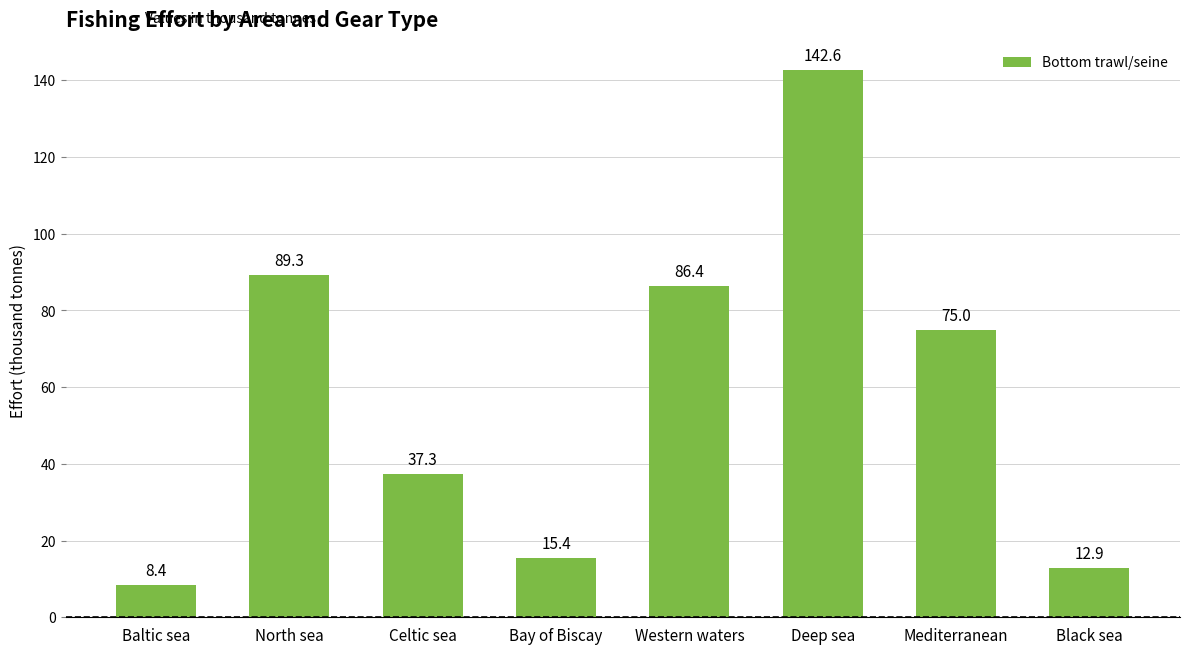

Reading left to right, list all the values displayed in this chart.

8.4	89.3	37.3	15.4	86.4	142.6	75.0	12.9